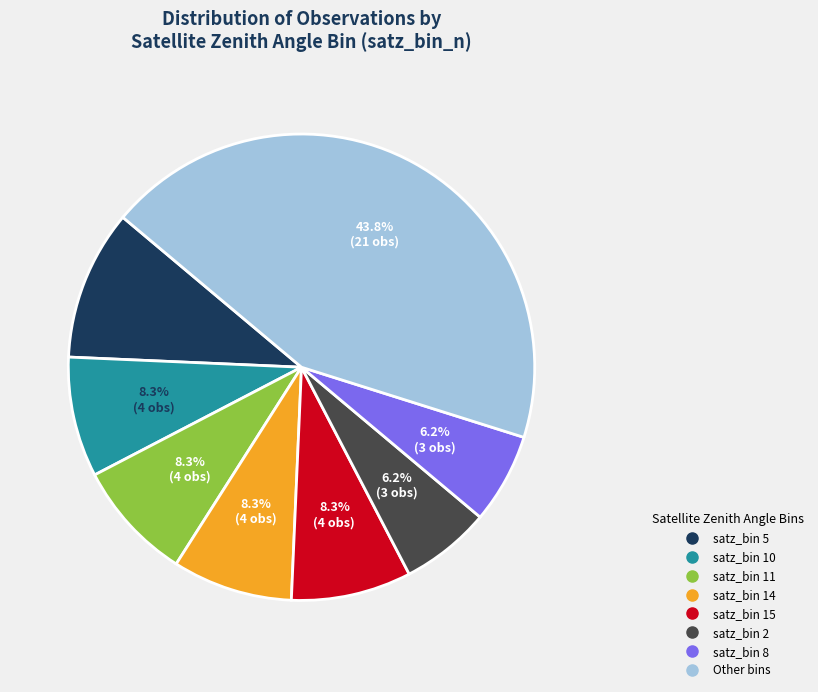

Is there any slice that represents more than half of the pie?

No